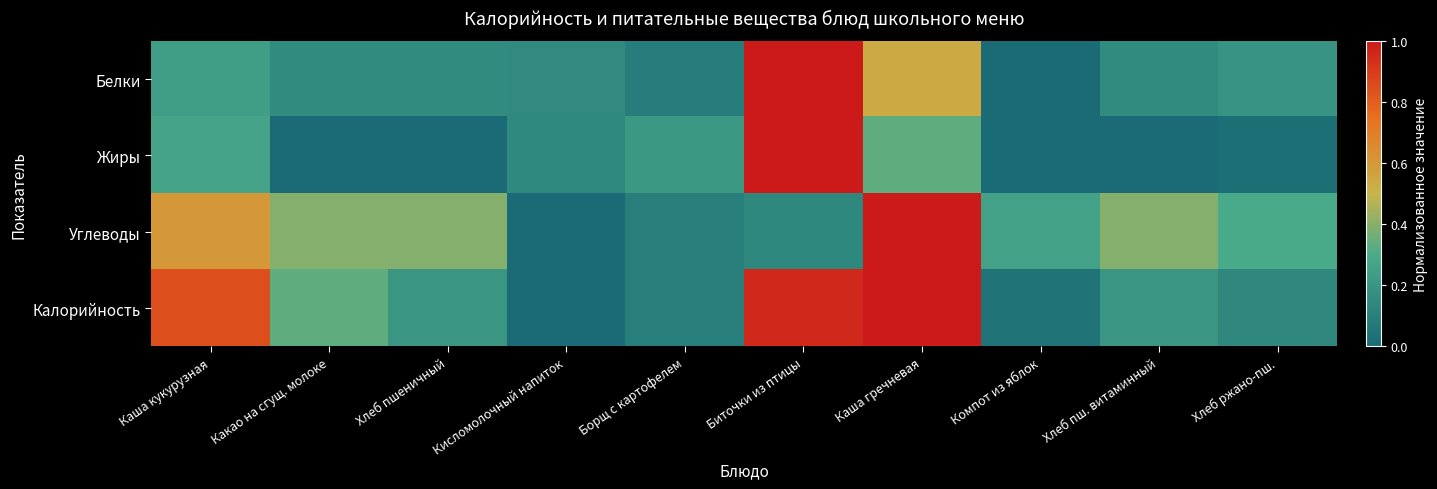

Which category has the highest value across all series?

Биточки из птицы